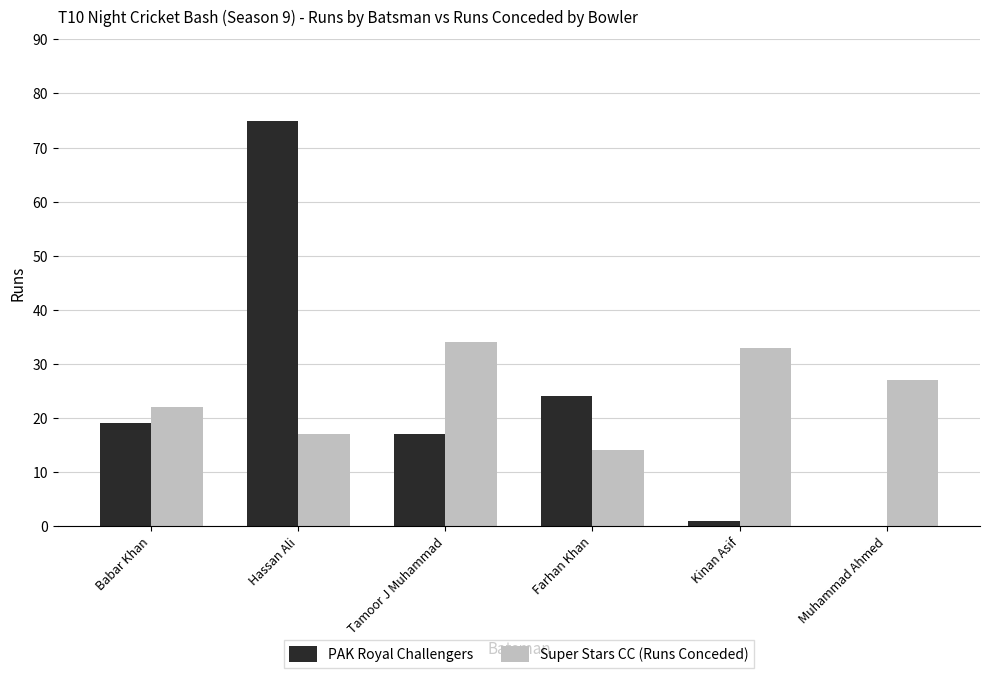

Which series has the largest total across all categories?

Super Stars CC (Runs Conceded)